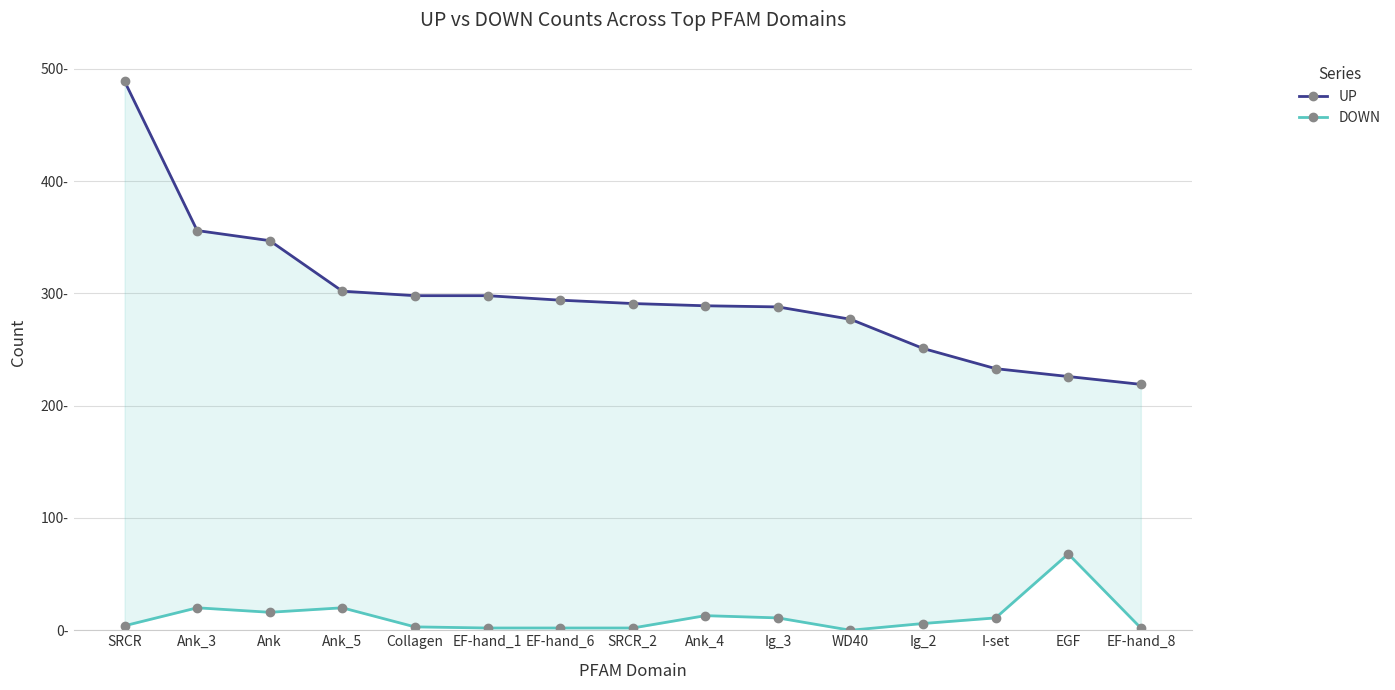

How many series are shown in this chart?

2